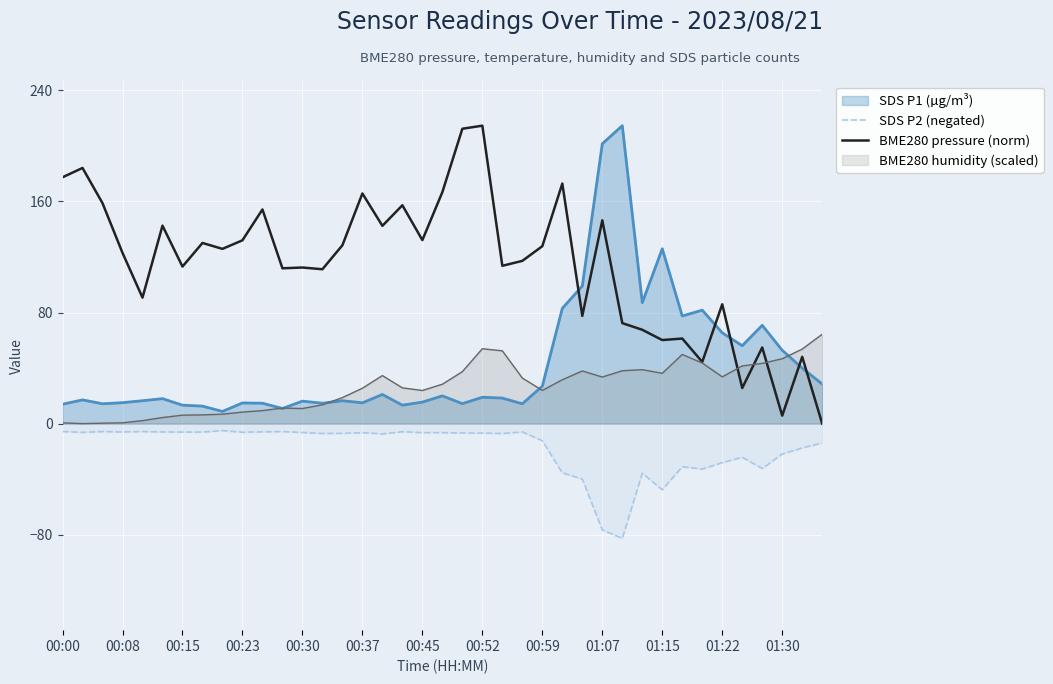

Which series has the largest total across all categories?

BME280 pressure (norm)